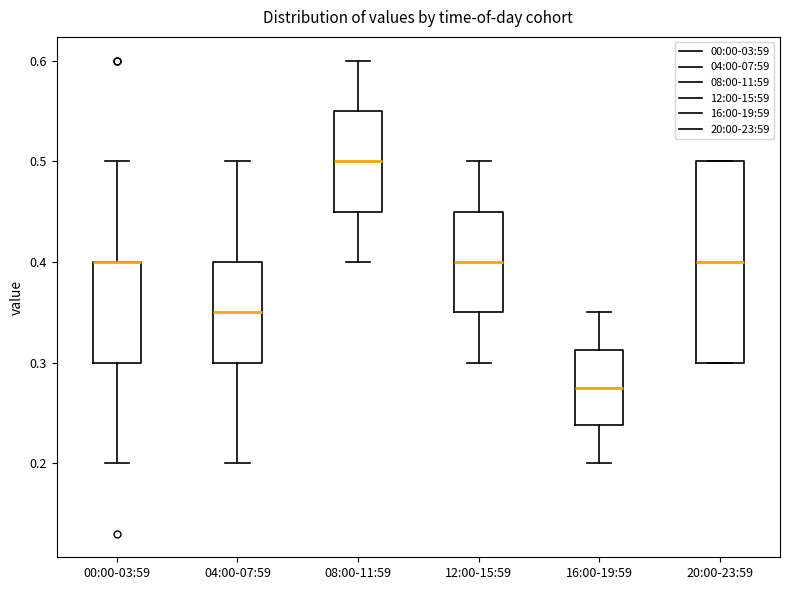

Where is the lower edge of the box for 04:00-07:59 on the y-axis? The values are not printed on the chart, so give them approximately, as read against the axis.

0.30